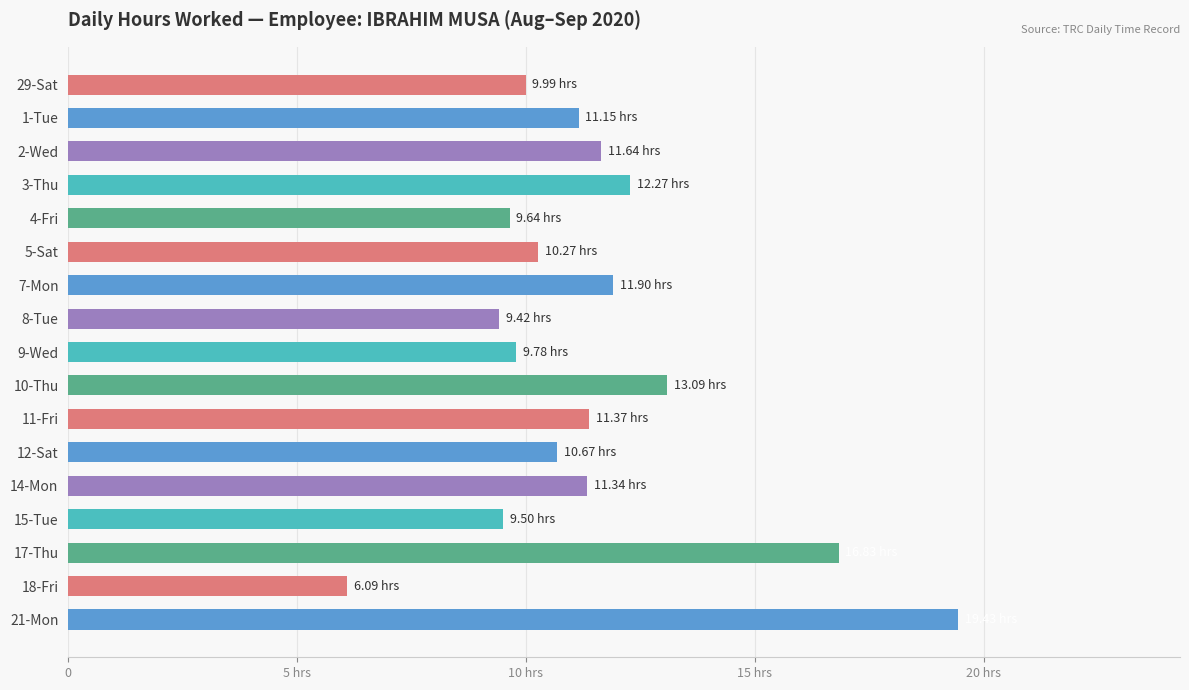

Does the chart contain any negative values?

No